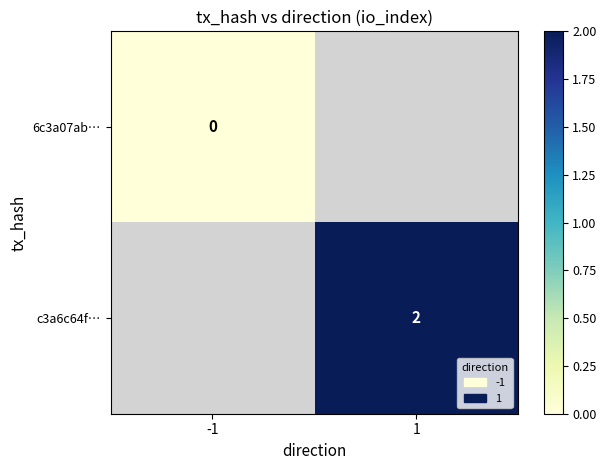

True or false: c3a6c64f… has a value of 2 at 1.

True